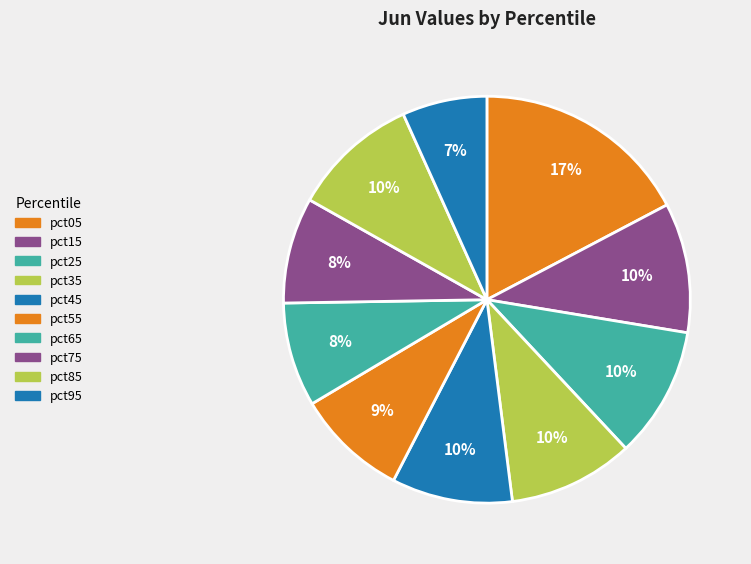

Is it true that pct45 is 10% of the pie?

True